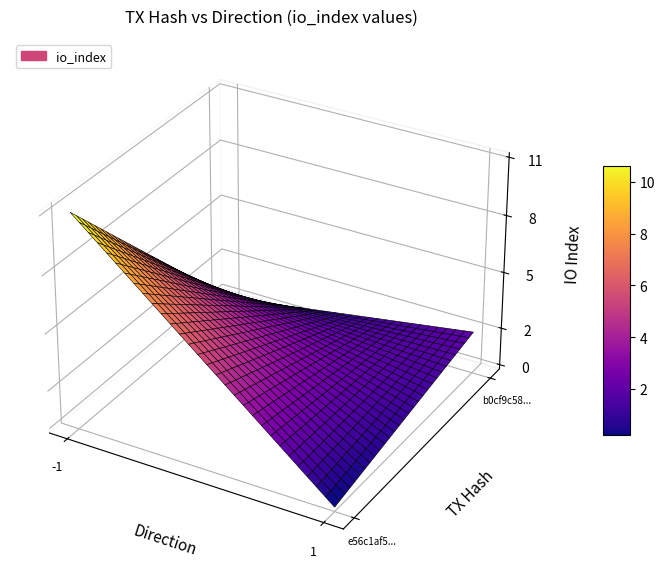

Reading left to right, list all the values displayed in this chart.

e56c1af58ed5da3762b5e7d5589f7b5a1949962: -1	11
b0cf9c58142749c88adf9dd3a01b6e87087976d: 1	2